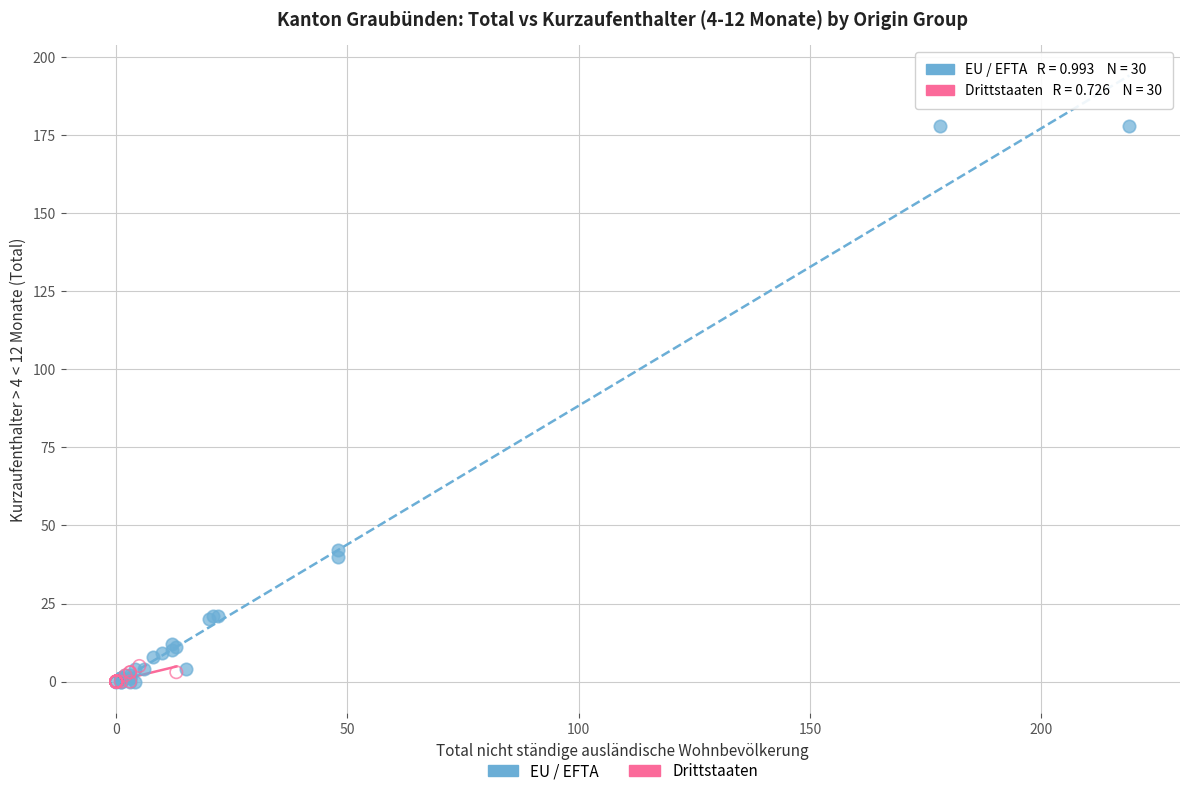

Which series has the widest spread of Y values?

EU / EFTA